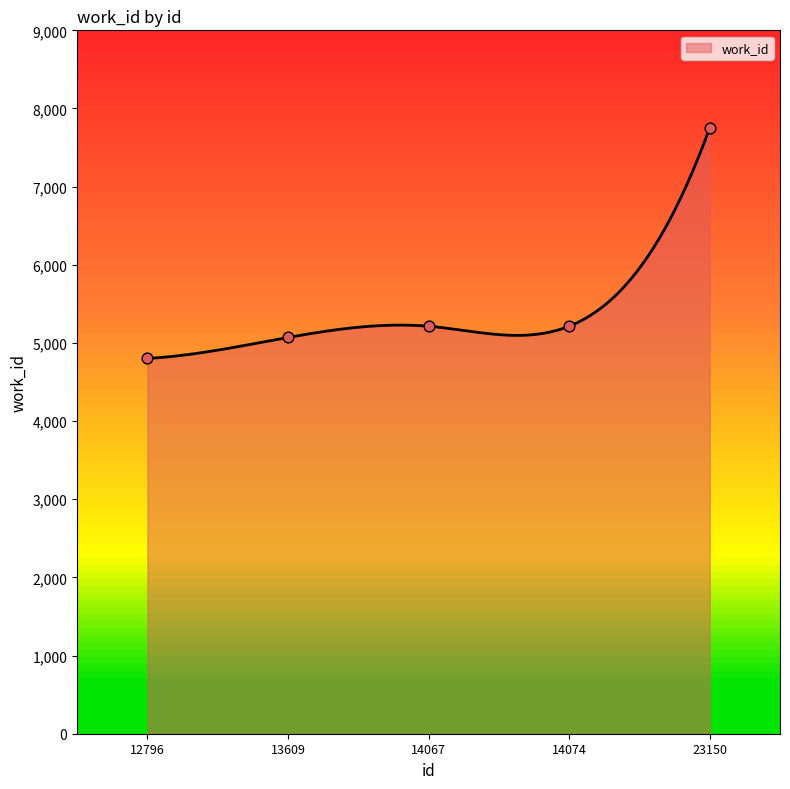

Which has a higher value, 12796 or 23150?

23150